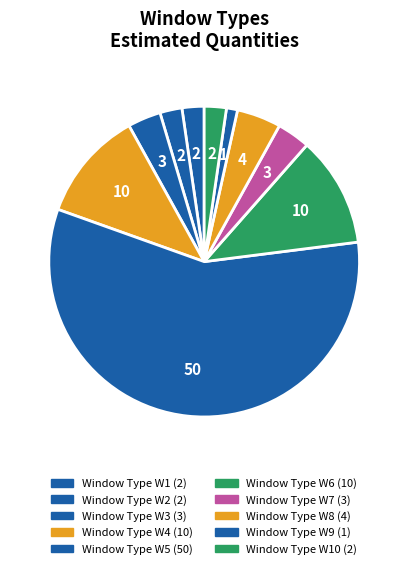

Does any single category account for the majority?

Yes